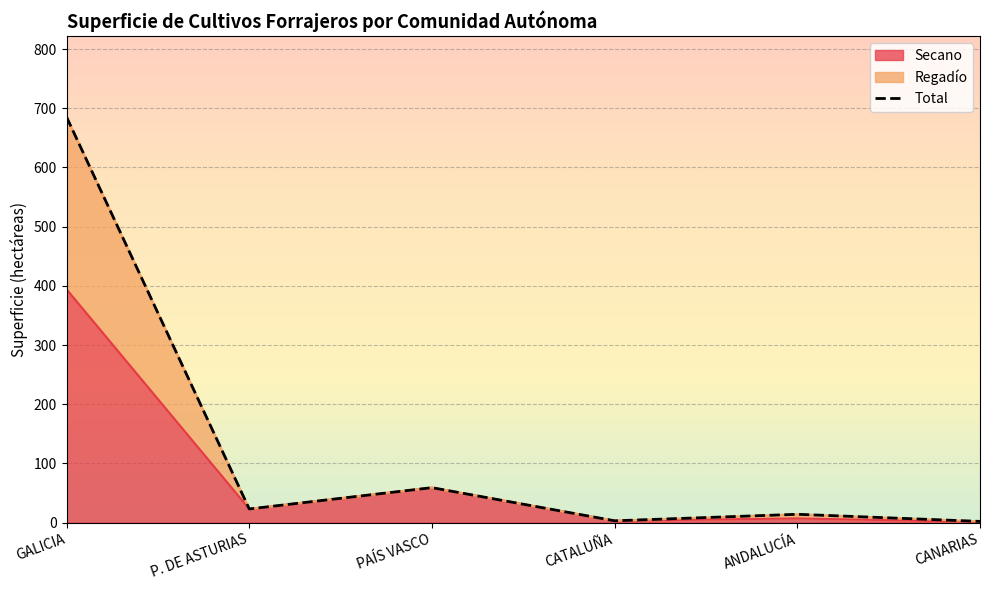

True or false: there are more than 1 points higher than both neighbors.

True